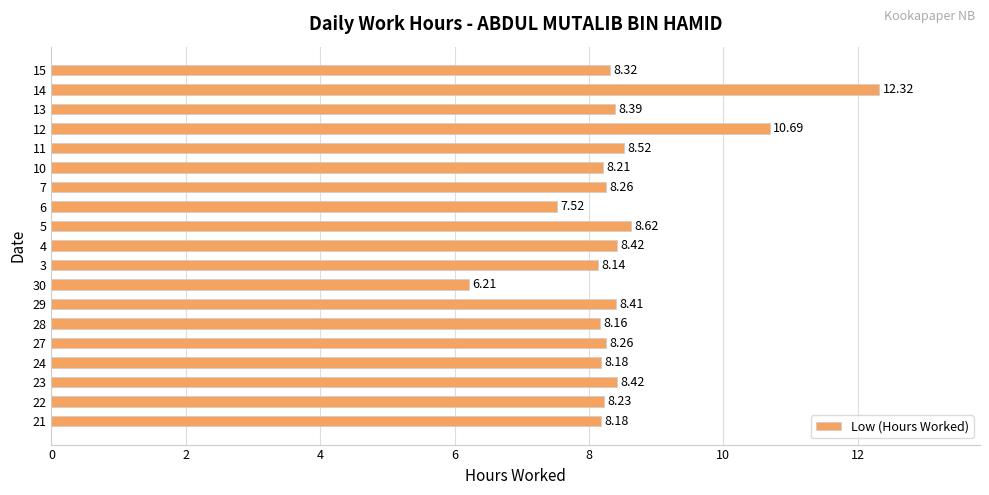

At which label is the value closest to 9?

5